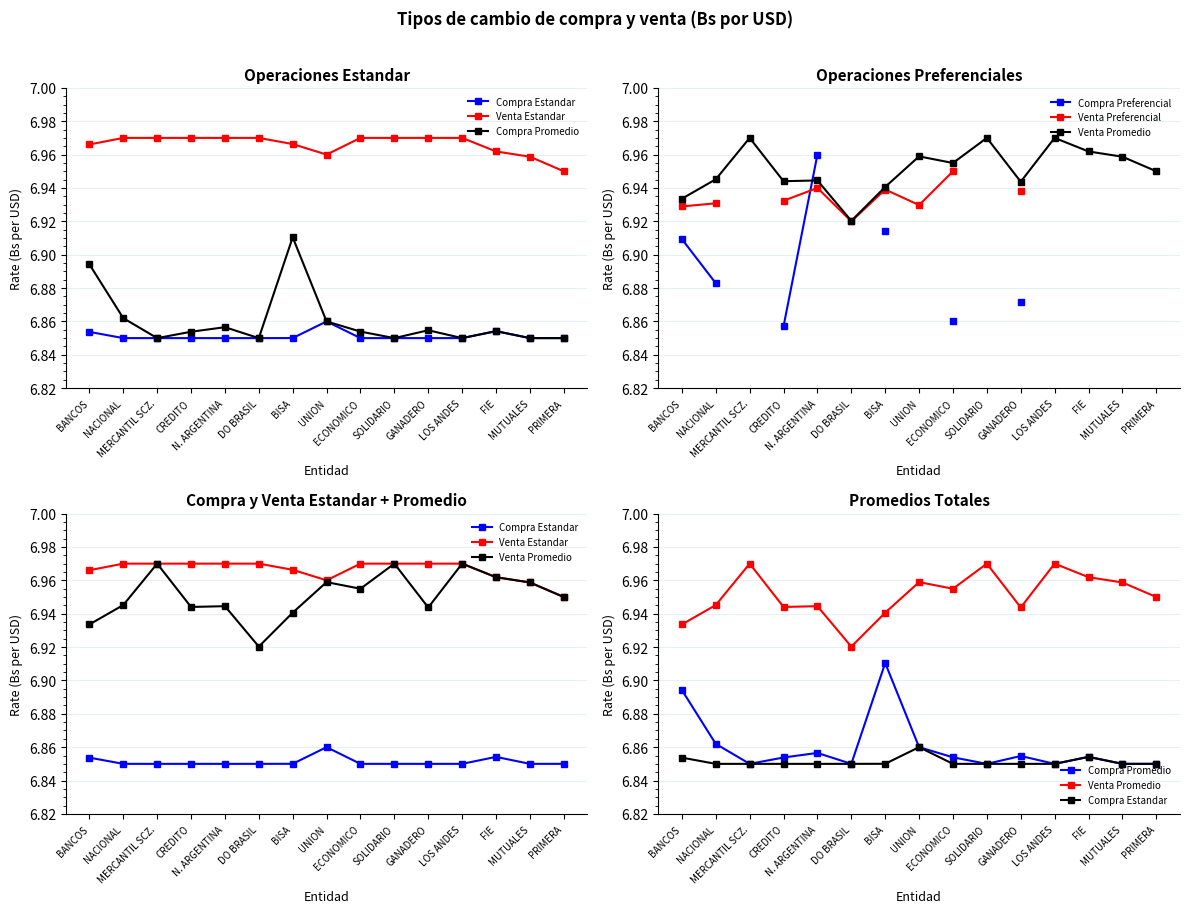

The Compra Estandar series shows 6.9 at MUTUALES. True or false?

True